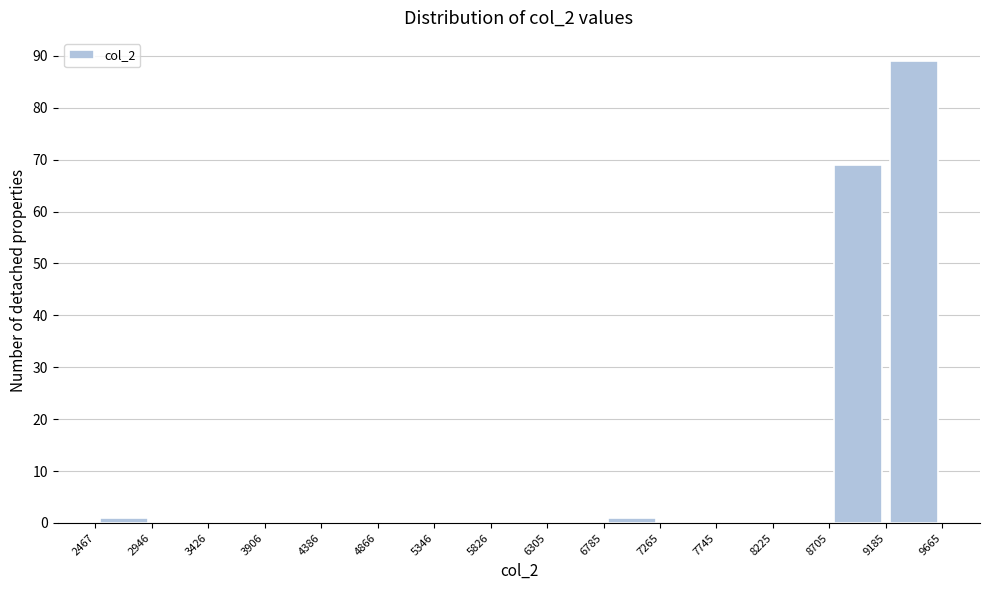

Reading left to right, list every bar in this chart as the range it spans on the x-axis followed by its height. The values are not printed on the chart, so give them approximately, as read against the axis.

2467 to 2946: 1
2946 to 3426: 0
3426 to 3906: 0
3906 to 4386: 0
4386 to 4866: 0
4866 to 5346: 0
5346 to 5826: 0
5826 to 6305: 0
6305 to 6785: 0
6785 to 7265: 1
7265 to 7745: 0
7745 to 8225: 0
8225 to 8705: 0
8705 to 9185: 69
9185 to 9665: 89